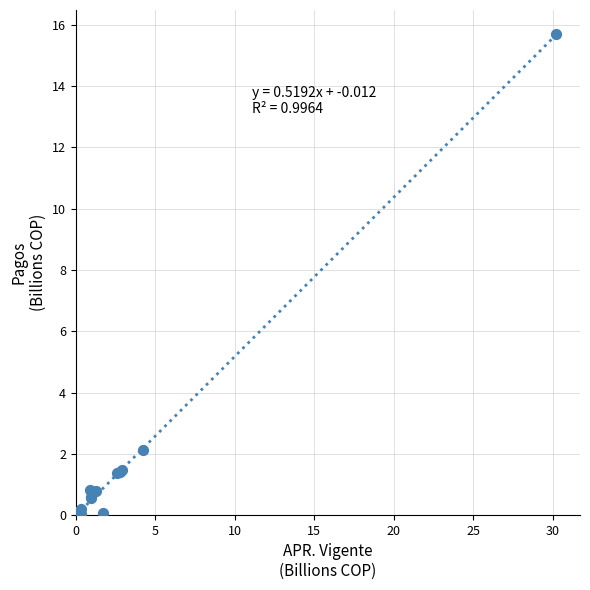

What Y value in the scatter plot is closest to 7?

2.1